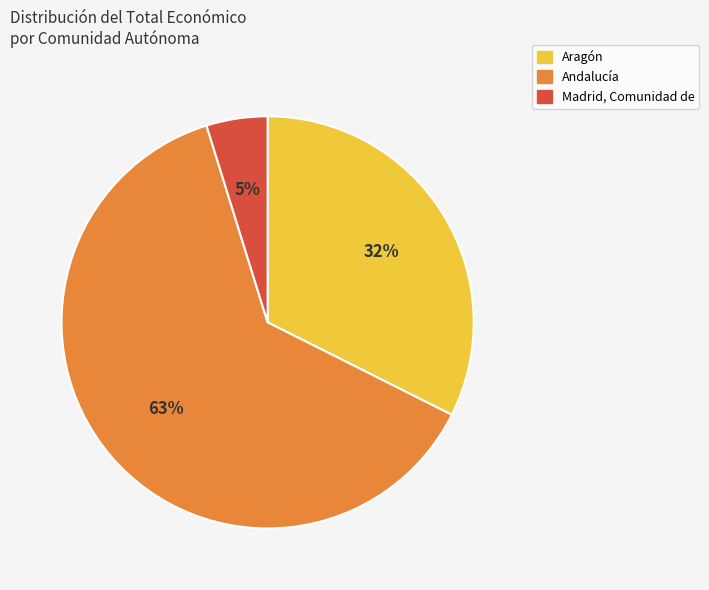

Does any single category account for the majority?

Yes